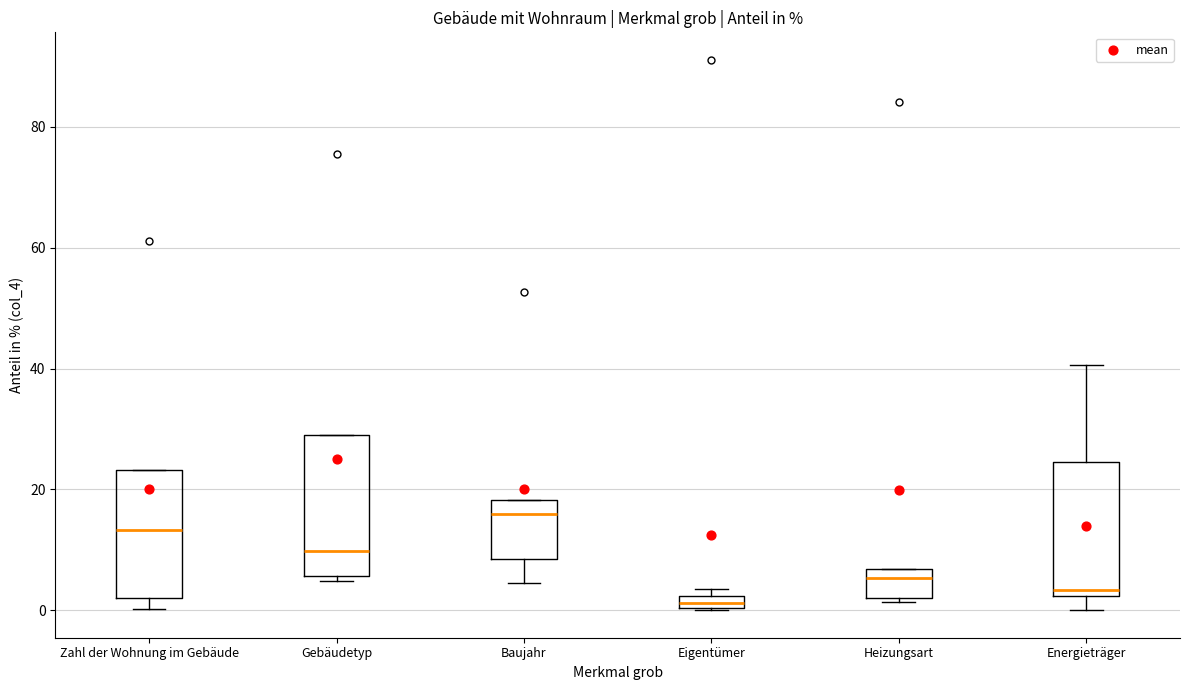

Which box's median line is the highest?

Baujahr